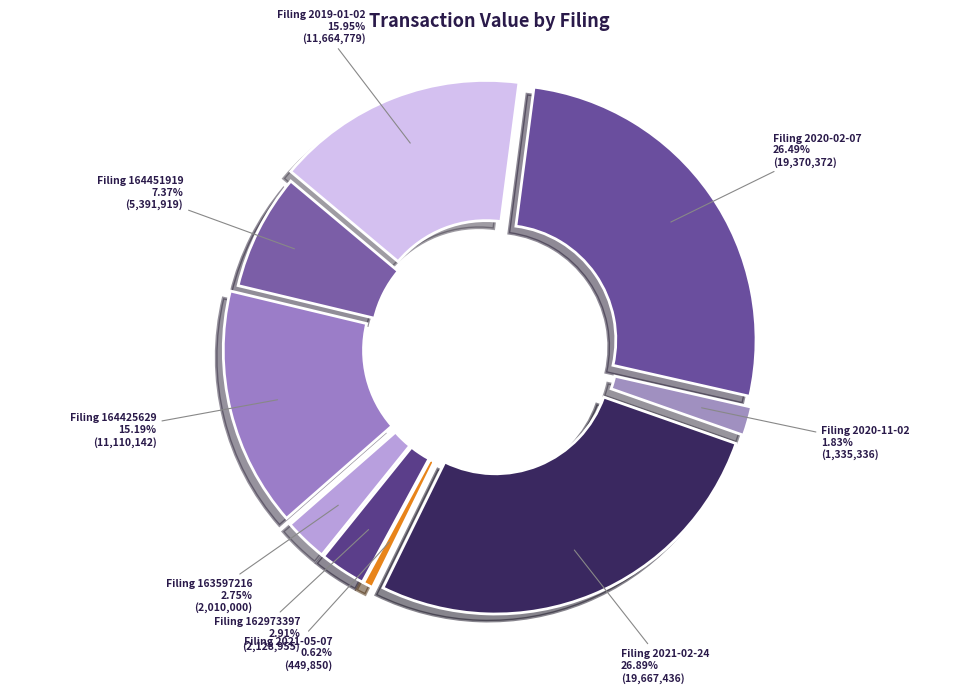

To the nearest percent, what portion does wf-form4_164451919021815.xml represent?

7%